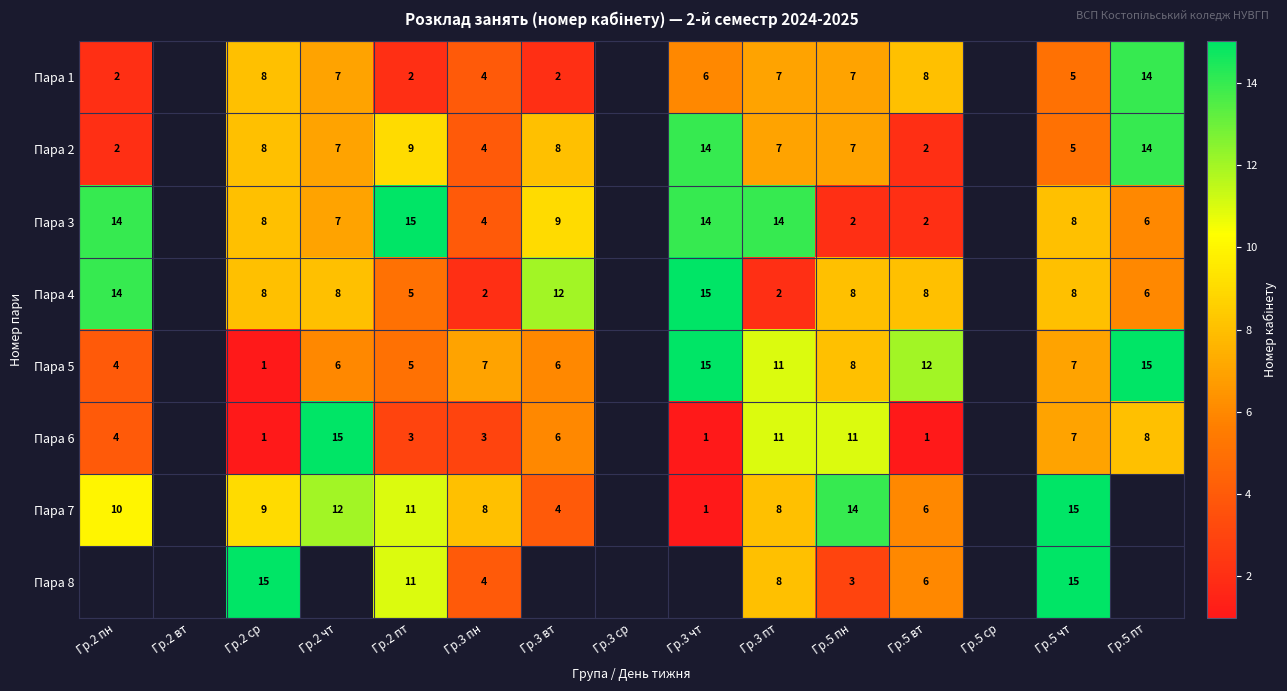

Is it true that Пара 7 equals 10 at Гр.2 пн?

True